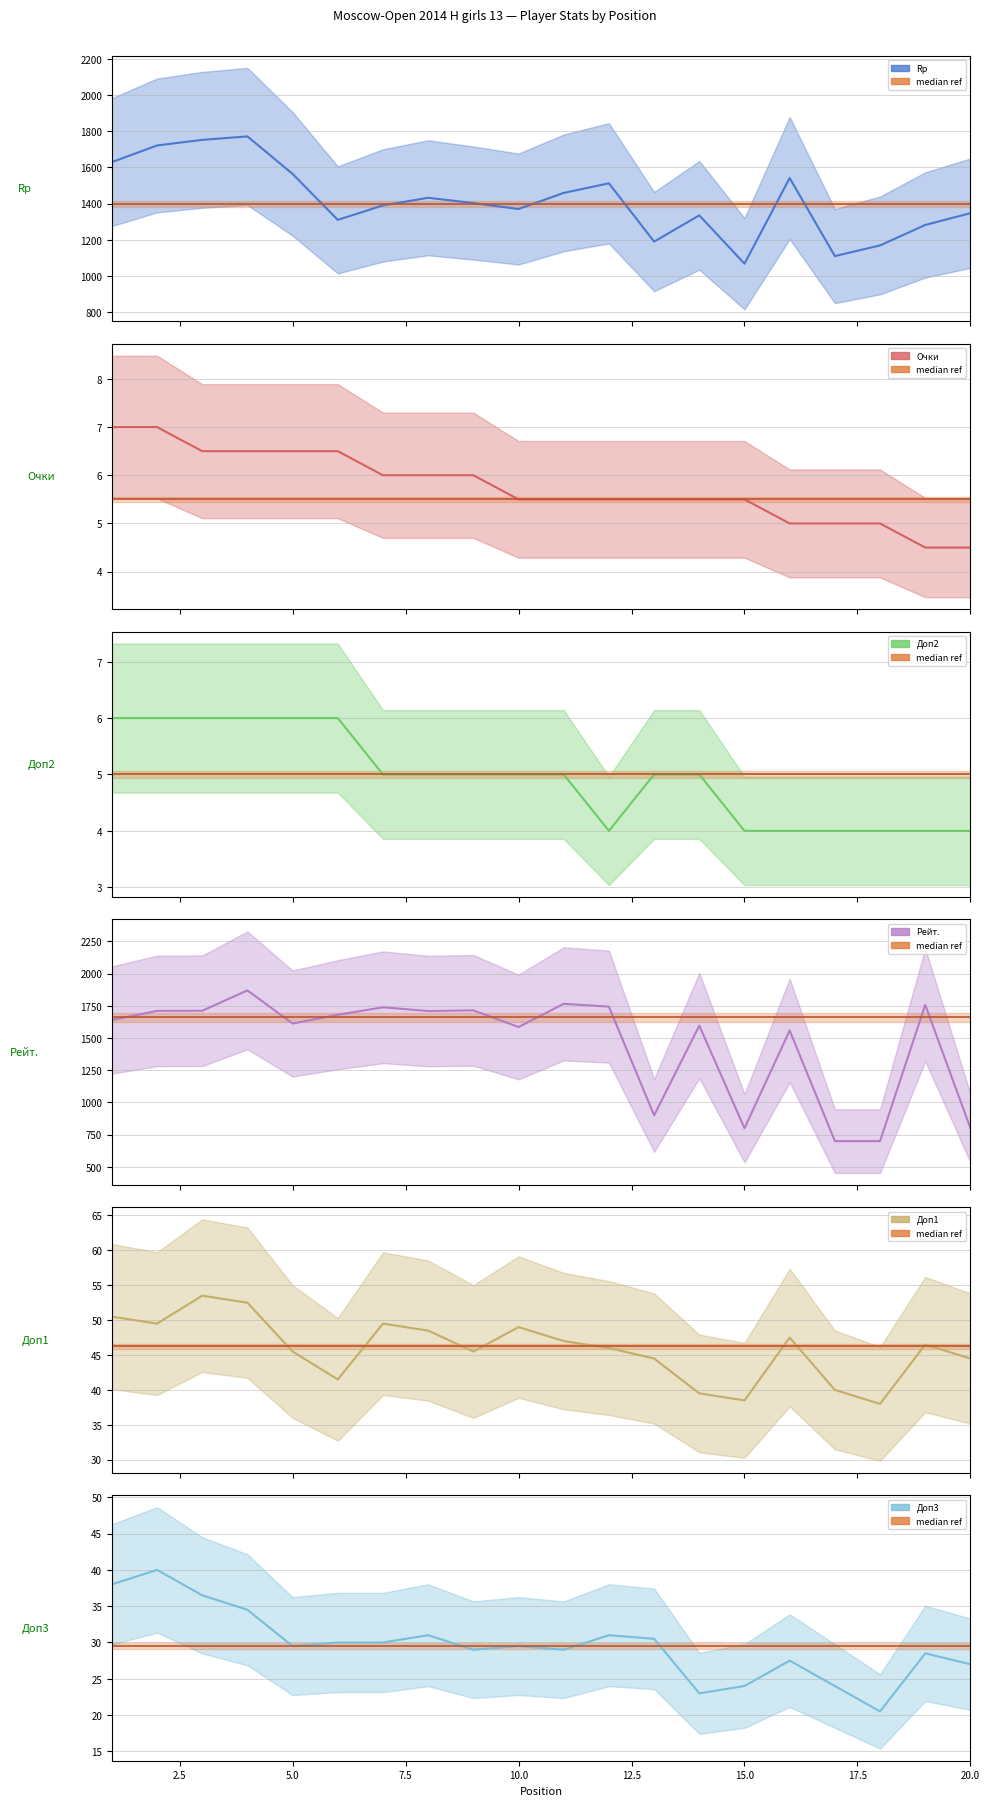

Which series has the largest range (max minus min)?

Рейт.